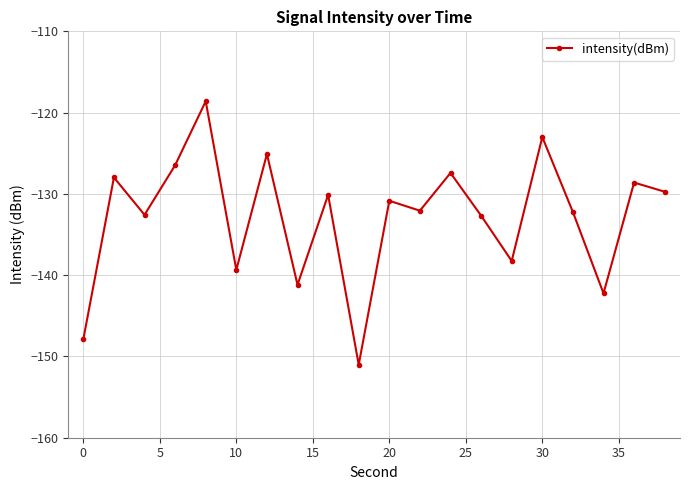

What is the difference between the maximum and minimum values?

32.4